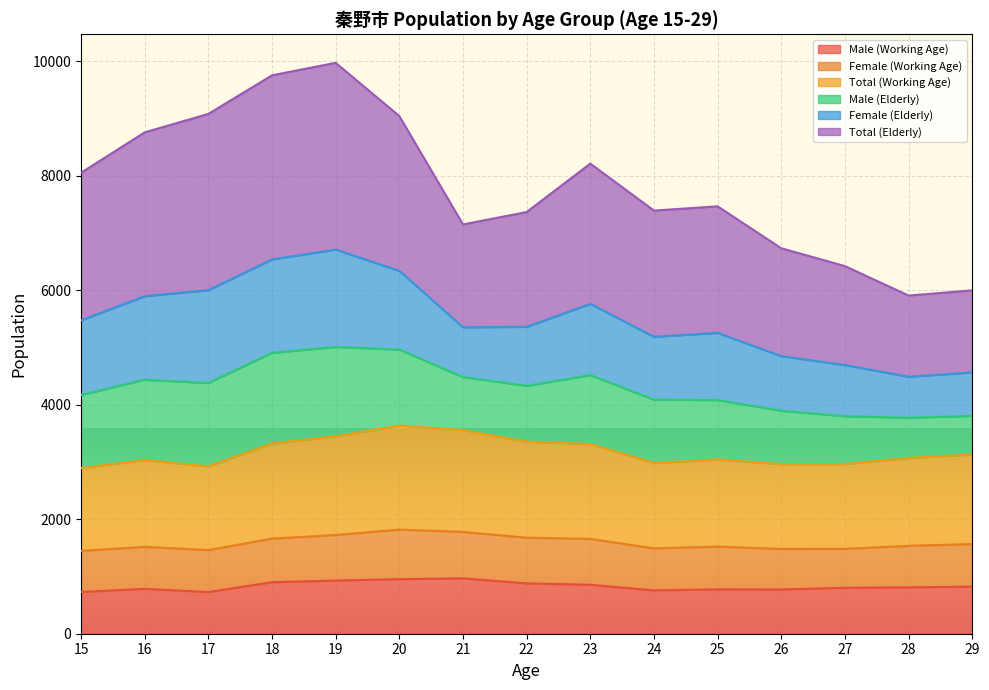

The Male (Working Age) series shows 1065 at 28. True or false?

False